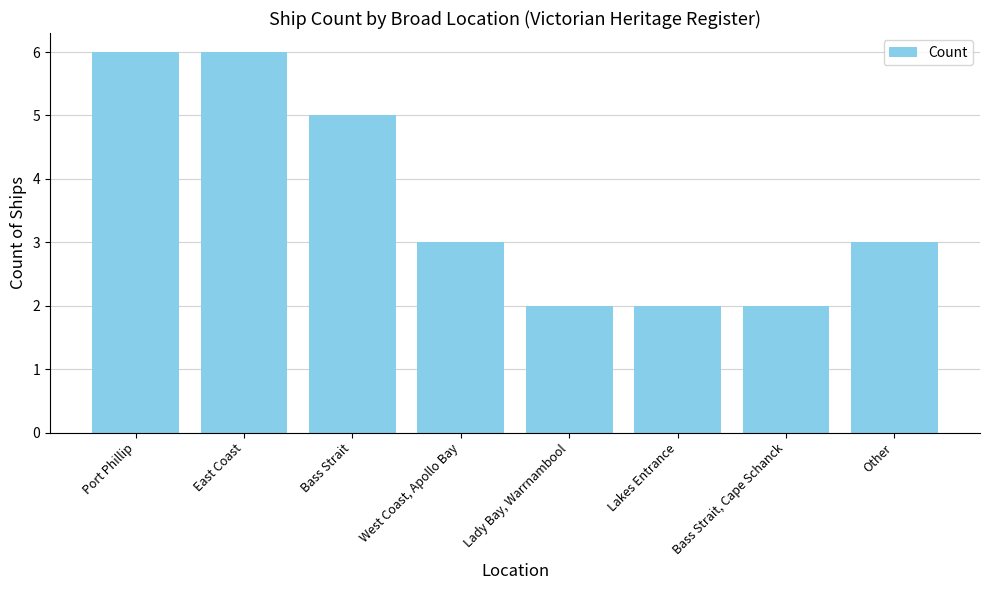

Reading left to right, what are all the values shown in this chart?

Port Phillip=6	East Coast=6	Bass Strait=5	West Coast, Apollo Bay=3	Lady Bay, Warrnambool=2	Lakes Entrance=2	Bass Strait, Cape Schanck=2	Other=3